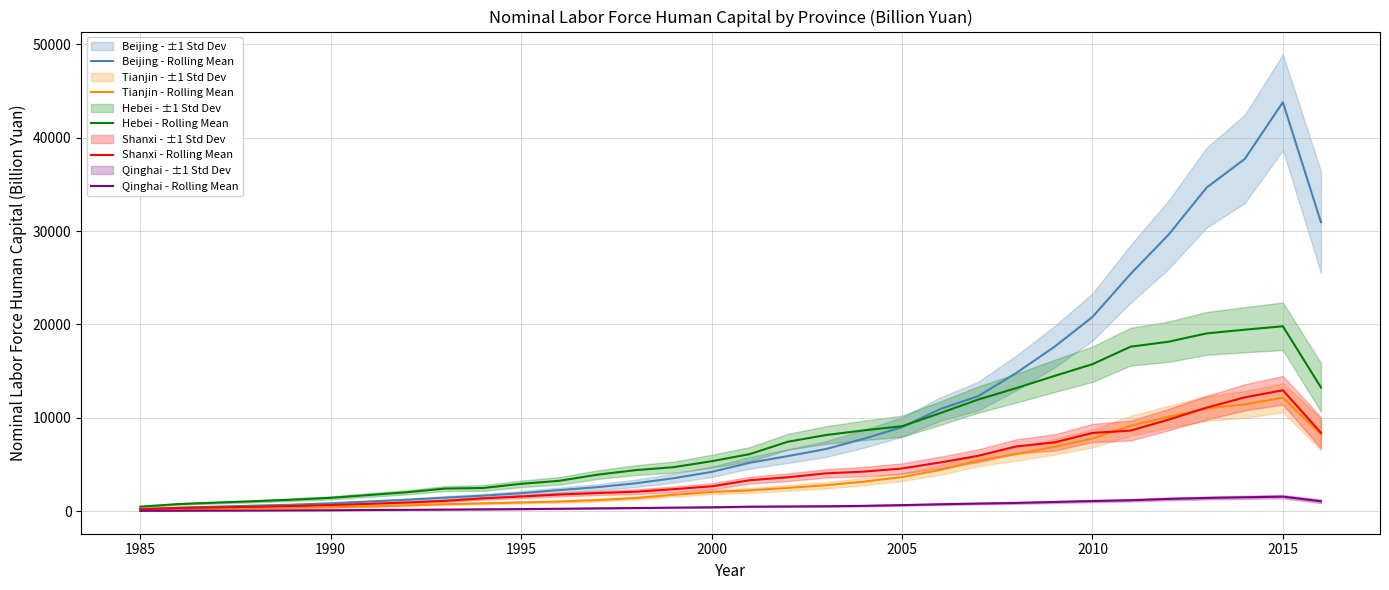

What value does the Hebei - Rolling Mean series have at 2005?

9093.4